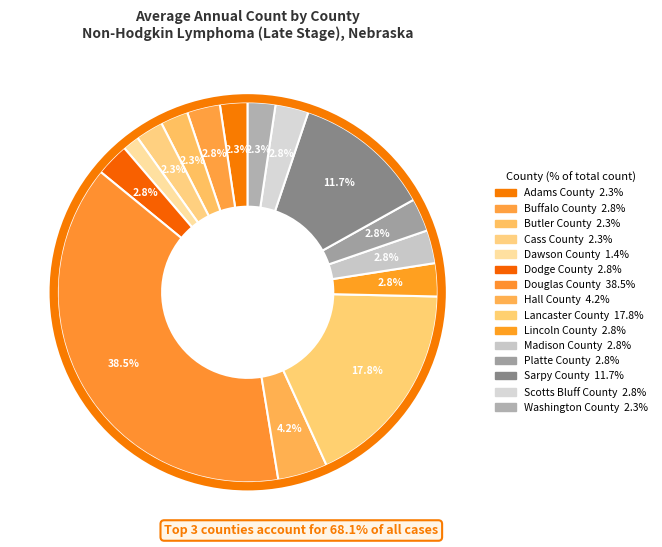

How many segments does this pie chart have?

15